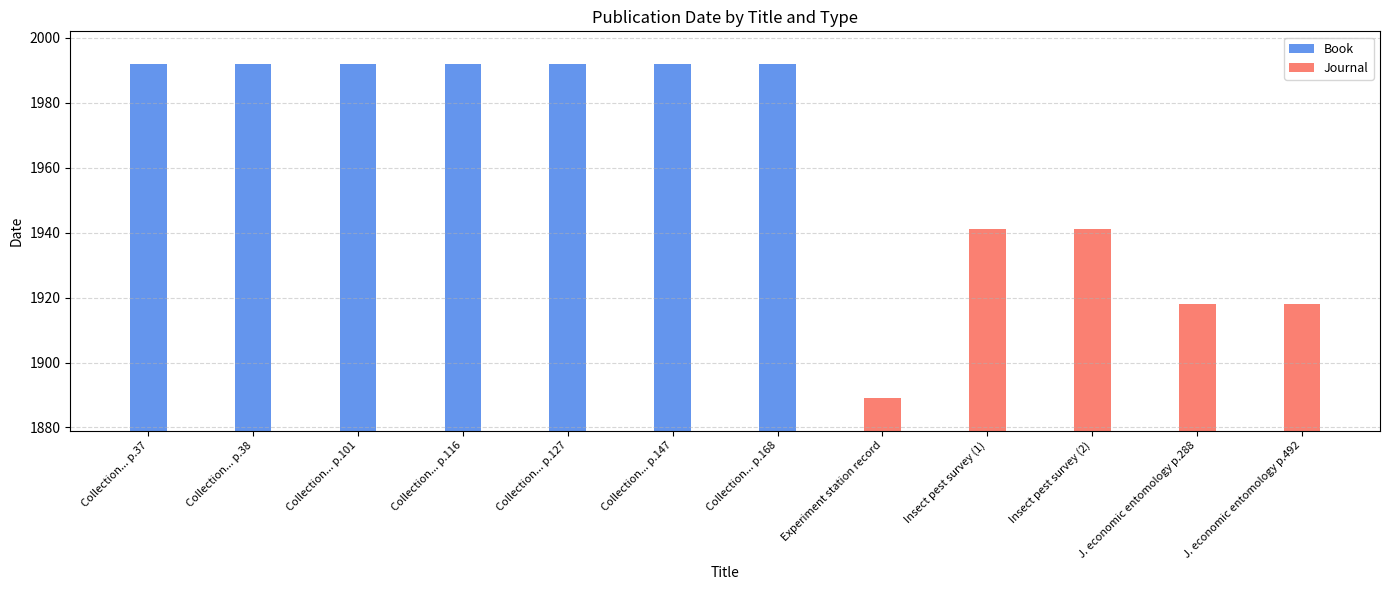

What is the difference between the maximum and second lowest values in the Journal series?

23